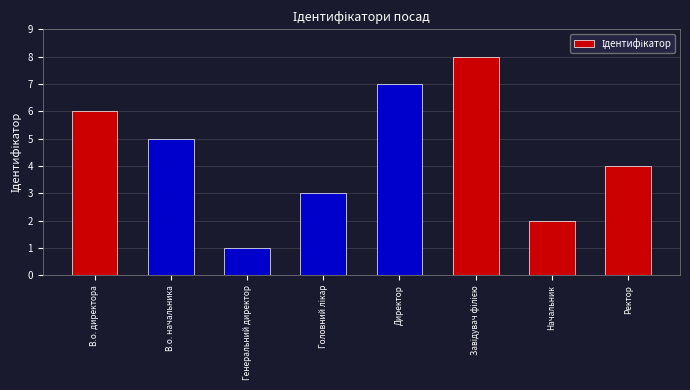

How many data points does each series have?

8